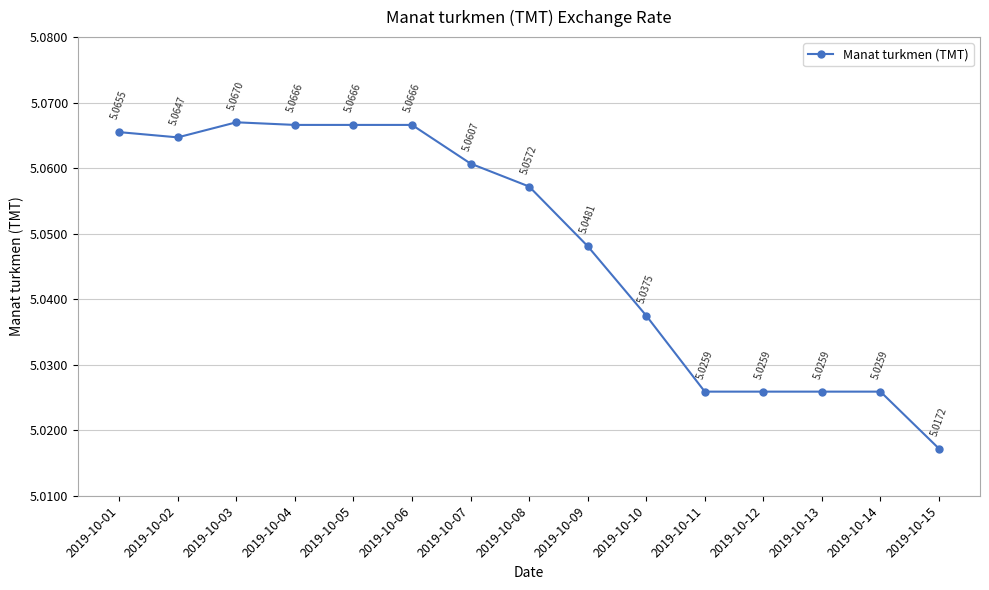

How many lines are shown in the chart?

1